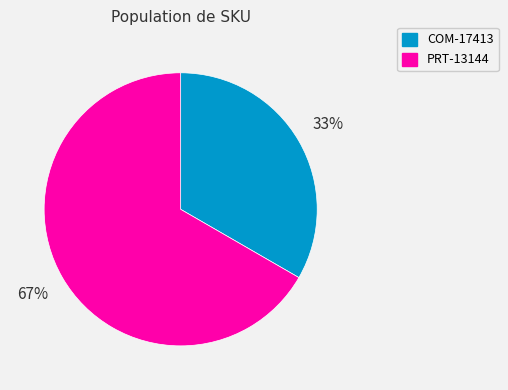

To the nearest percent, what portion does COM-17413 represent?

33%